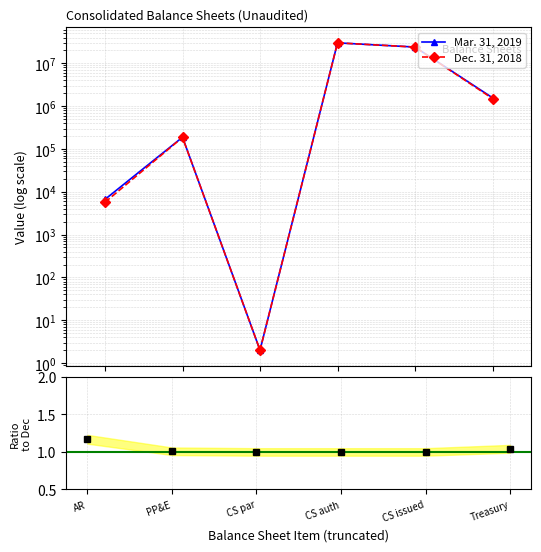

How many data points in Mar. 31, 2019 are above 1565916?

2